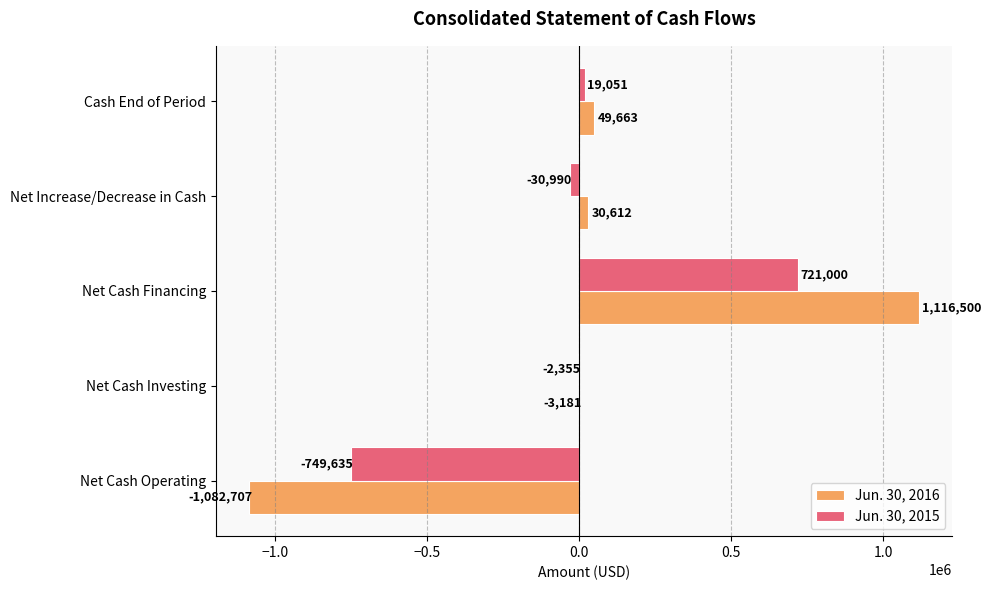

The value of Jun. 30, 2016 at Net Cash Operating is -1533834. True or false?

False